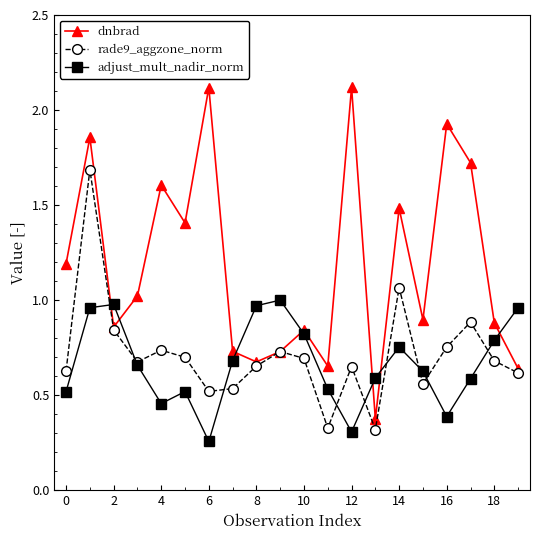

Which series ends up on top after the final intersection of dnbrad and adjust_mult_nadir_norm?

adjust_mult_nadir_norm